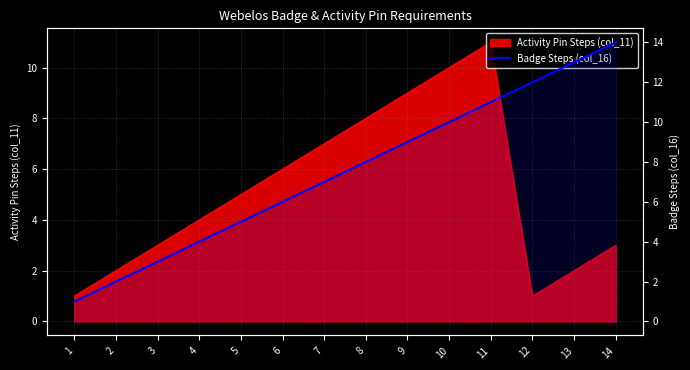

What is the change in value from 8 to 9?

+1